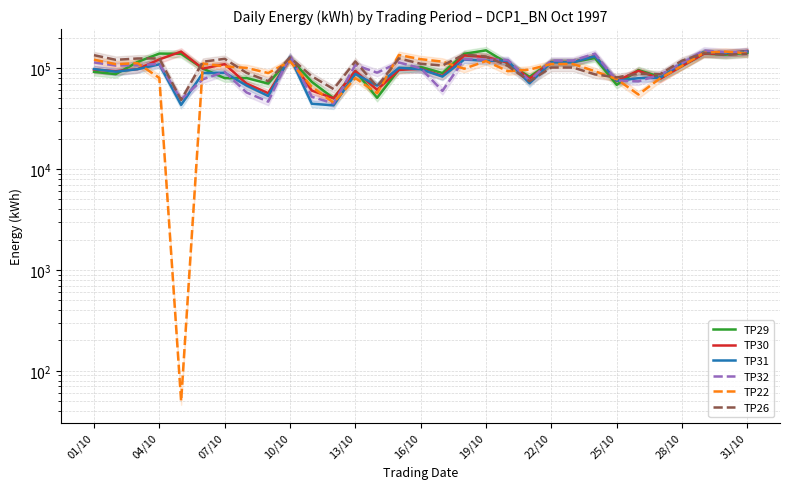

Which series has the largest total across all categories?

TP26